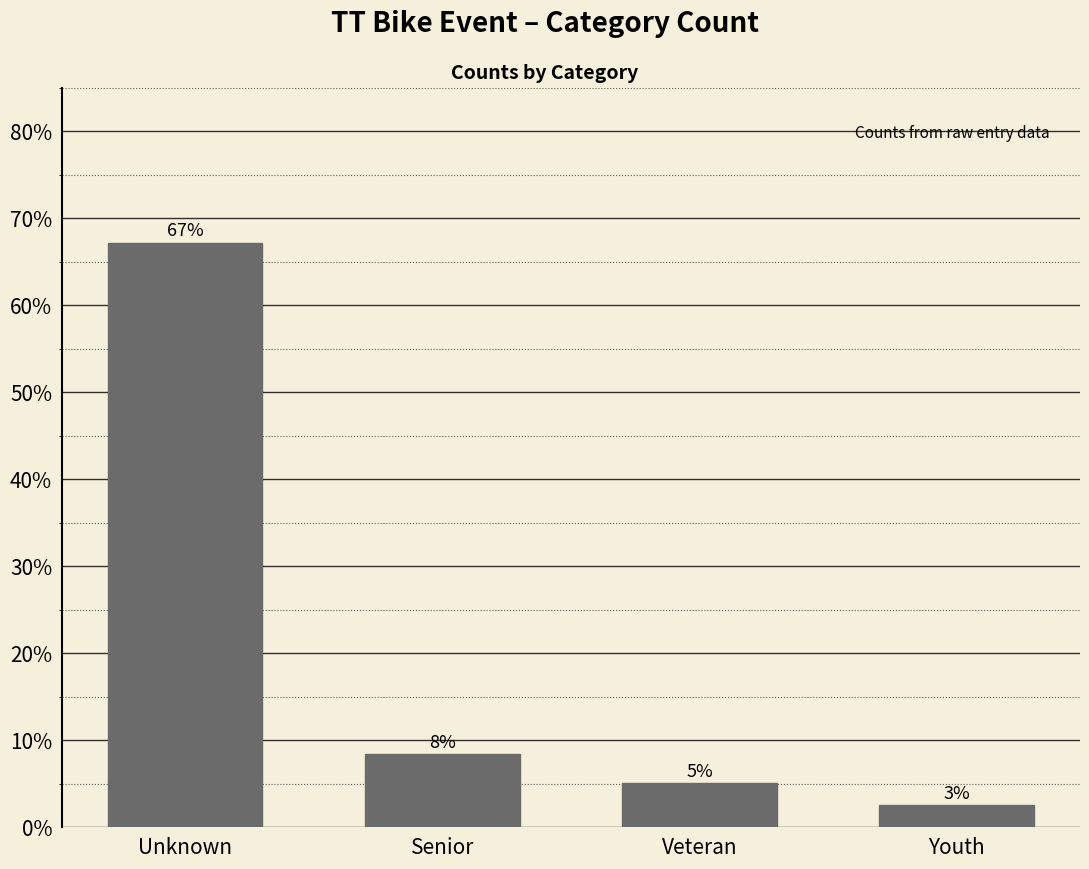

Rank the categories by value from lowest to highest.

Youth, Veteran, Senior, Unknown